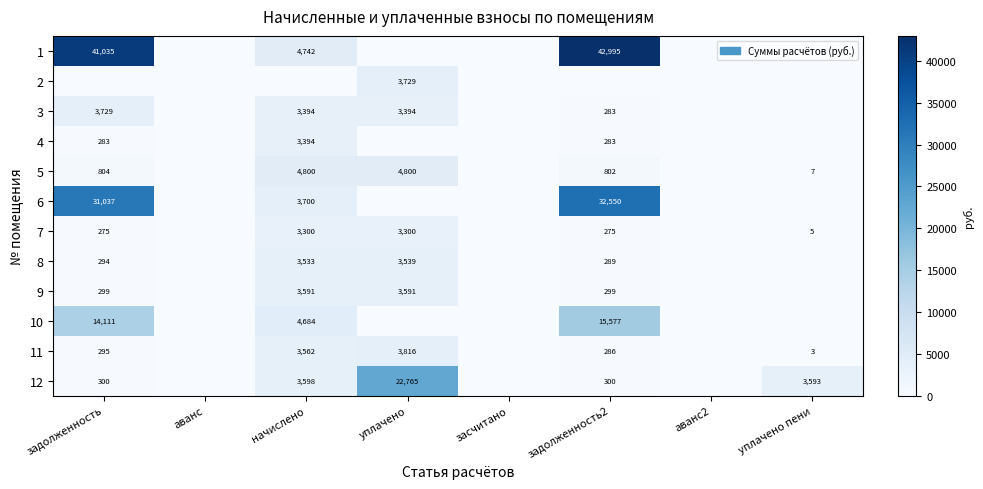

The 12 series shows 300 at задолженность. True or false?

True